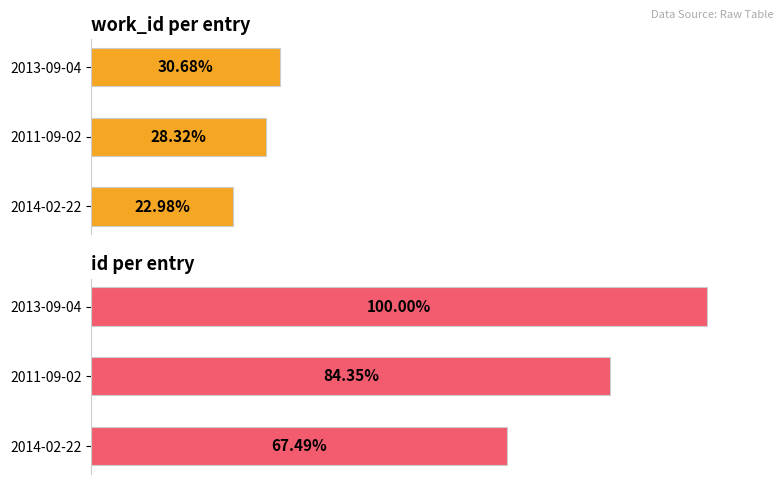

Count the work_id values in the range 5746 to 7669.

3